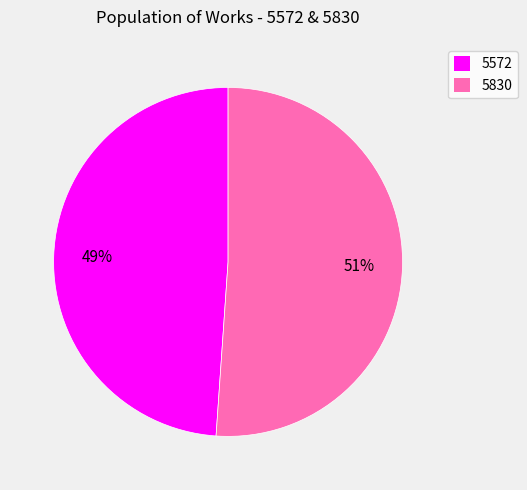

What is the ratio of the value at 5572 to the value at 5830?

1.0